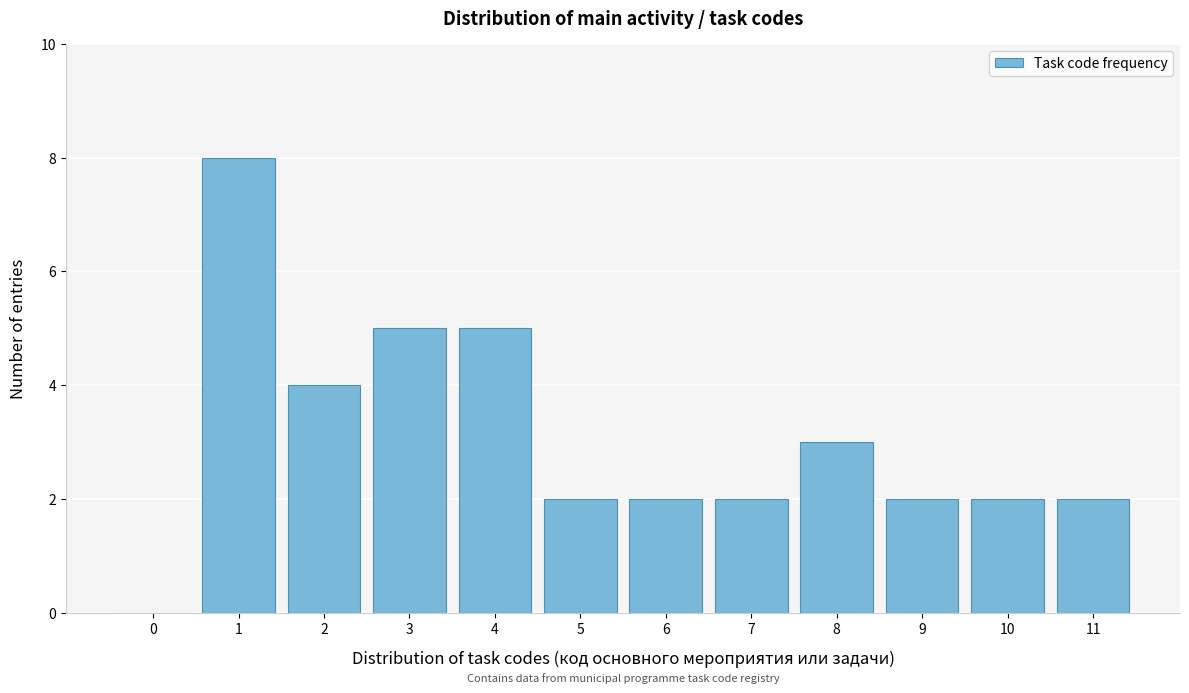

Reading right to left, list all the values displayed in this chart.

11=2	10=2	9=2	8=3	7=2	6=2	5=2	4=5	3=5	2=4	1=8	0=0